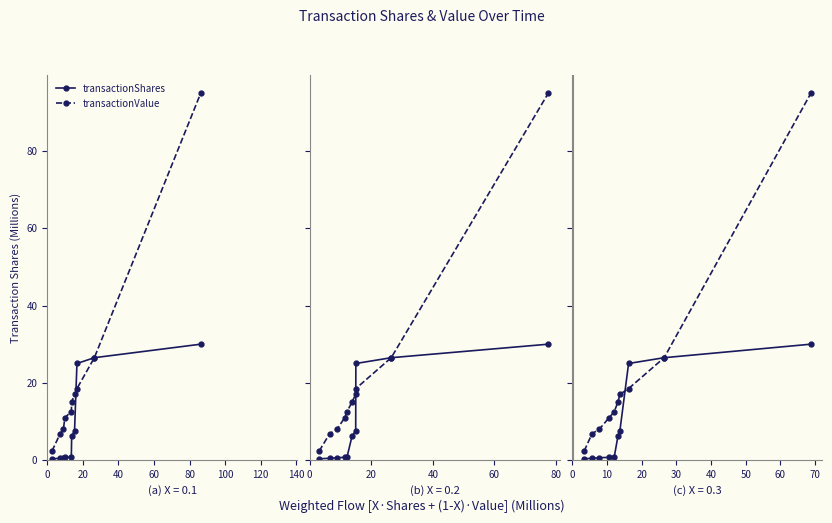

At how many categories does at least one series exceed 94?

1